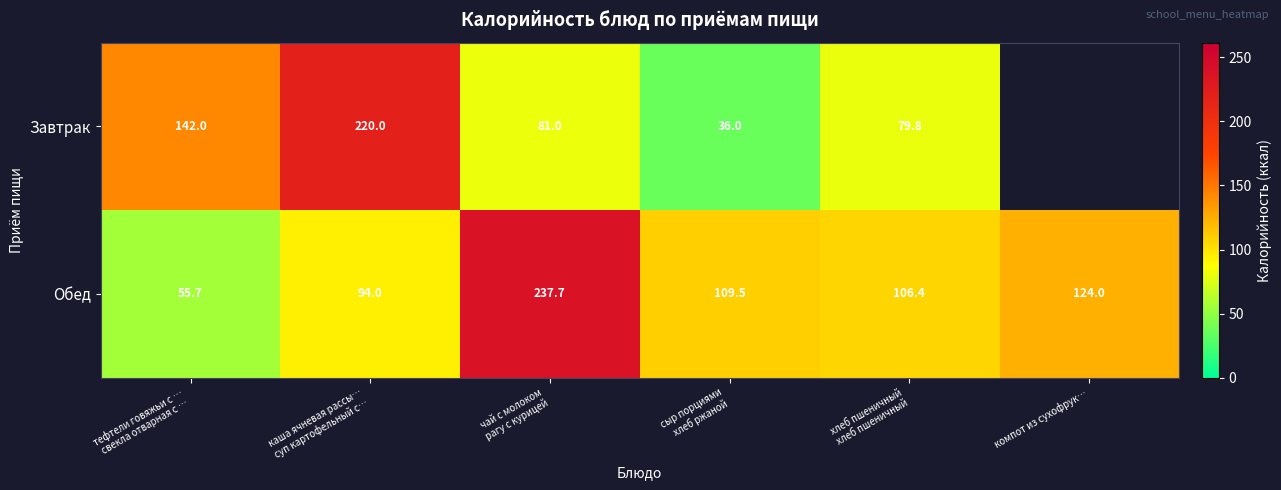

How many values in the Обед series are below 109?

3